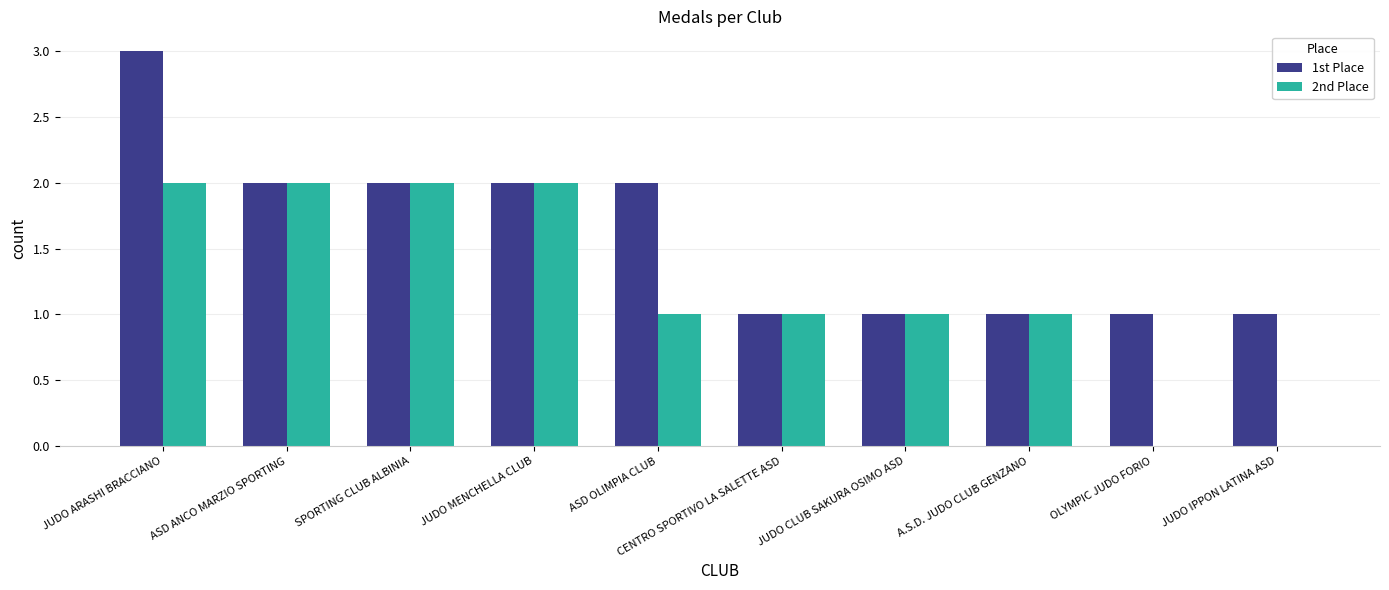

The value of 2nd Place at OLYMPIC JUDO FORIO is -1. True or false?

False